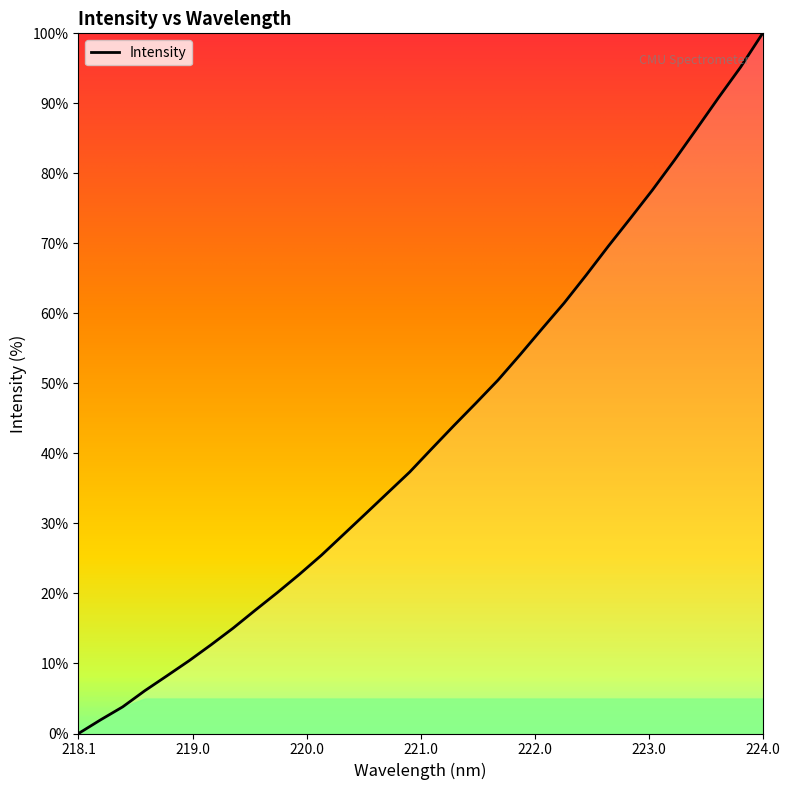

What is the maximum value shown in the chart?

100.0